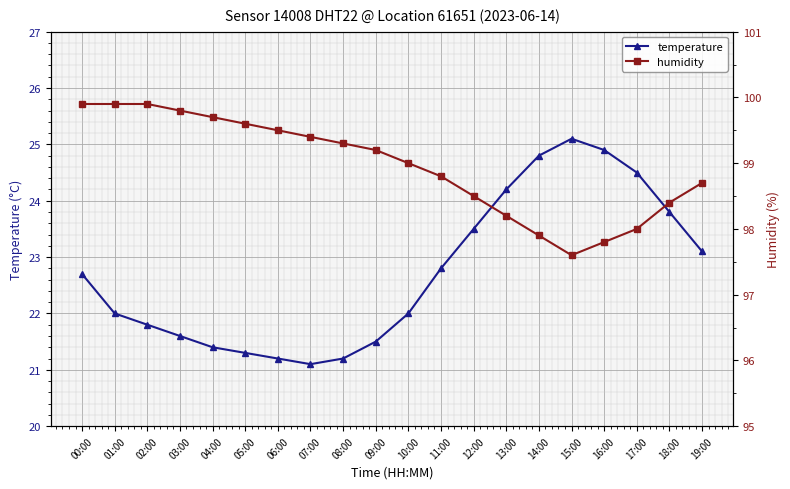

Reading right to left, what are all the values shown in this chart?

temperature: 19:00=23.1	18:00=23.8	17:00=24.5	16:00=24.9	15:00=25.1	14:00=24.8	13:00=24.2	12:00=23.5	11:00=22.8	10:00=22.0	09:00=21.5	08:00=21.2	07:00=21.1	06:00=21.2	05:00=21.3	04:00=21.4	03:00=21.6	02:00=21.8	01:00=22.0	00:00=22.7
humidity: 19:00=98.7	18:00=98.4	17:00=98.0	16:00=97.8	15:00=97.6	14:00=97.9	13:00=98.2	12:00=98.5	11:00=98.8	10:00=99.0	09:00=99.2	08:00=99.3	07:00=99.4	06:00=99.5	05:00=99.6	04:00=99.7	03:00=99.8	02:00=99.9	01:00=99.9	00:00=99.9